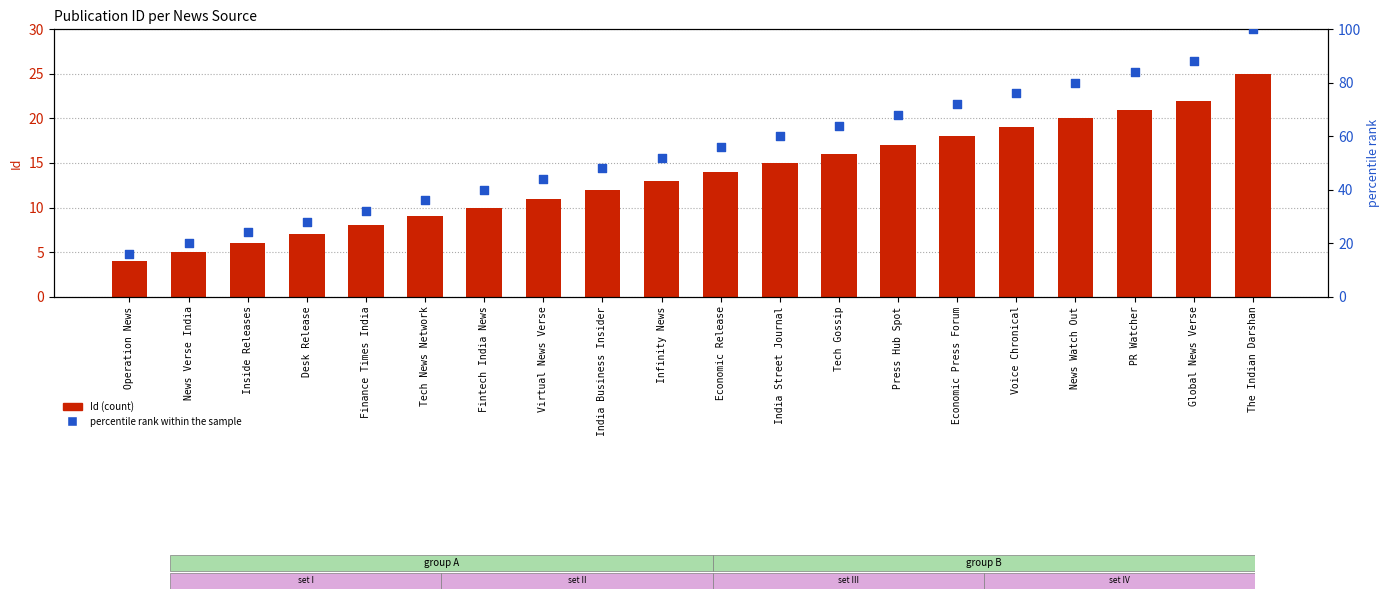

At how many categories does at least one series exceed 90?

1